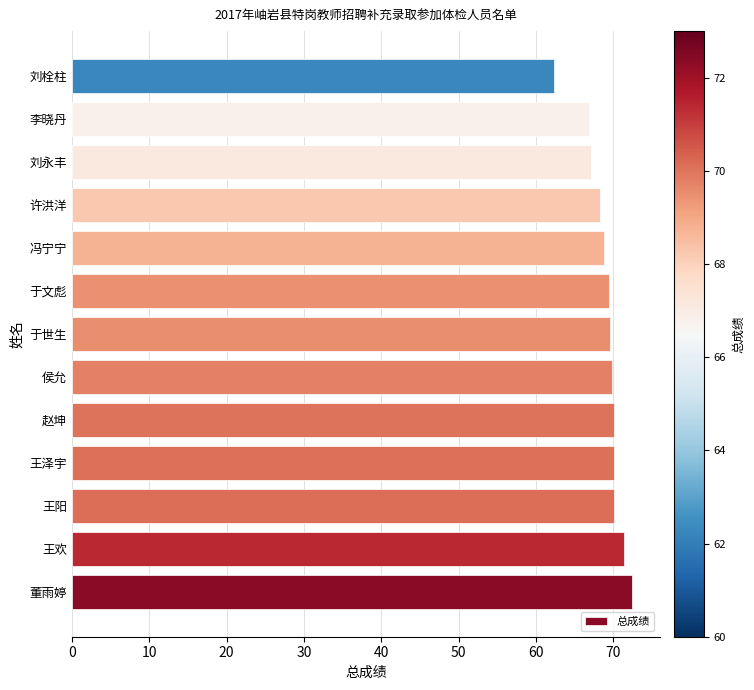

What is the minimum value shown in the chart?

62.3